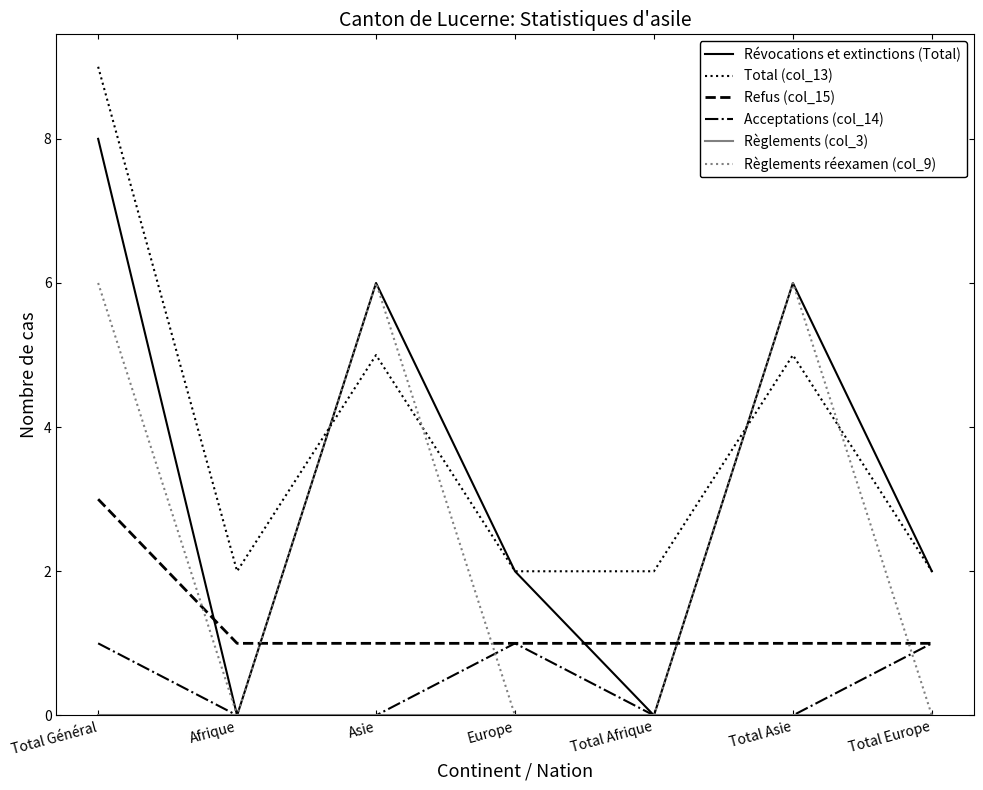

How many lines are shown in the chart?

6